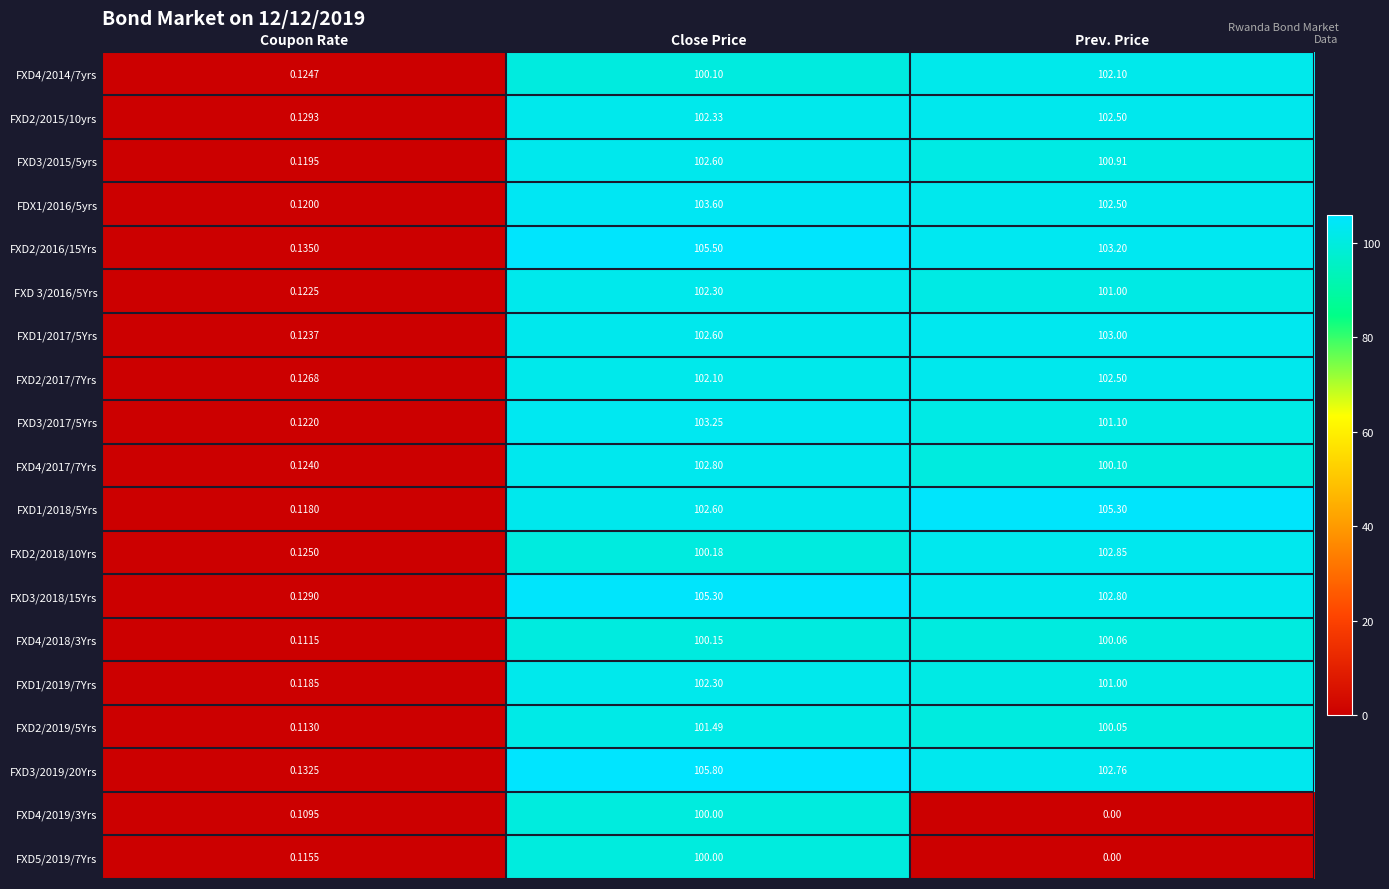

At which category does the chart reach its minimum across all series?

Prev. Price